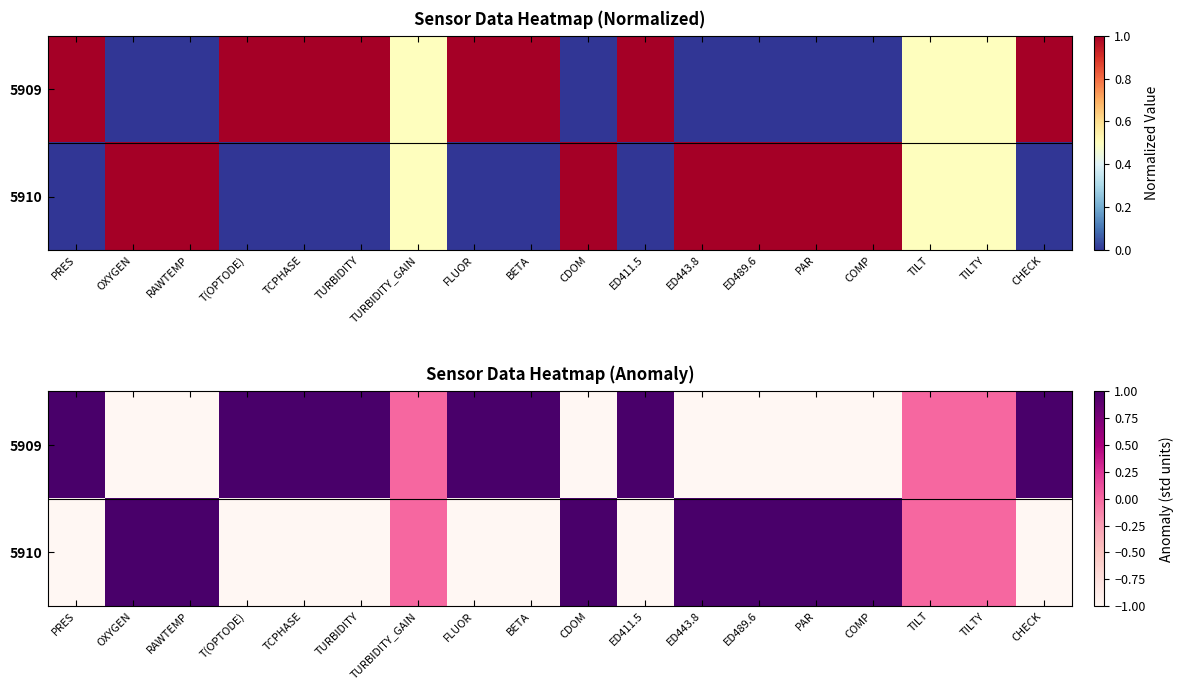

List the series in order of their peak value, highest first.

5909, 5910